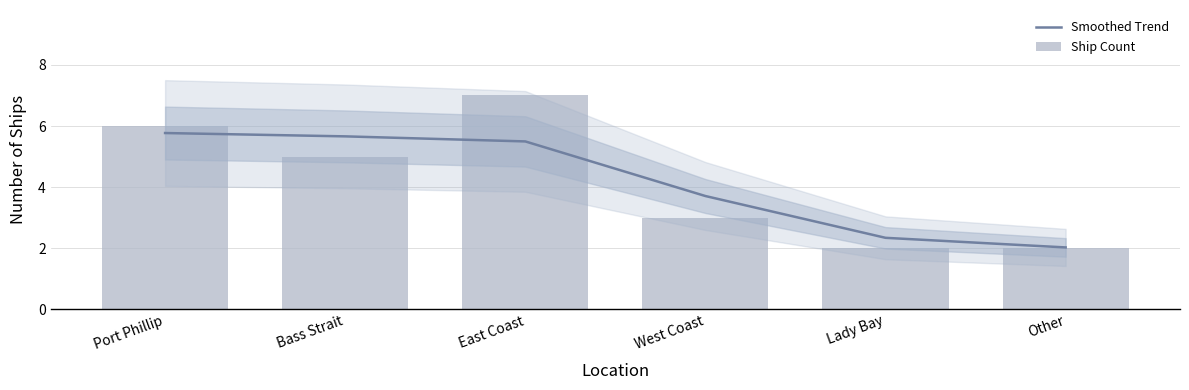

How many series are shown in this chart?

2